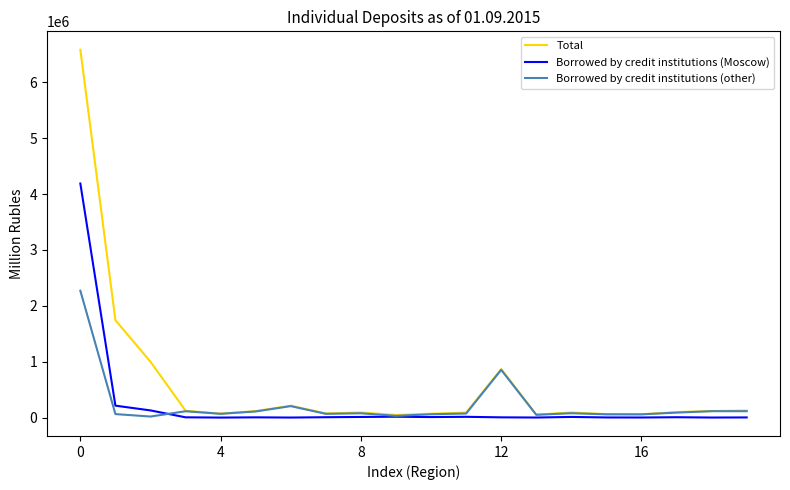

Which series has the widest spread of values?

Total